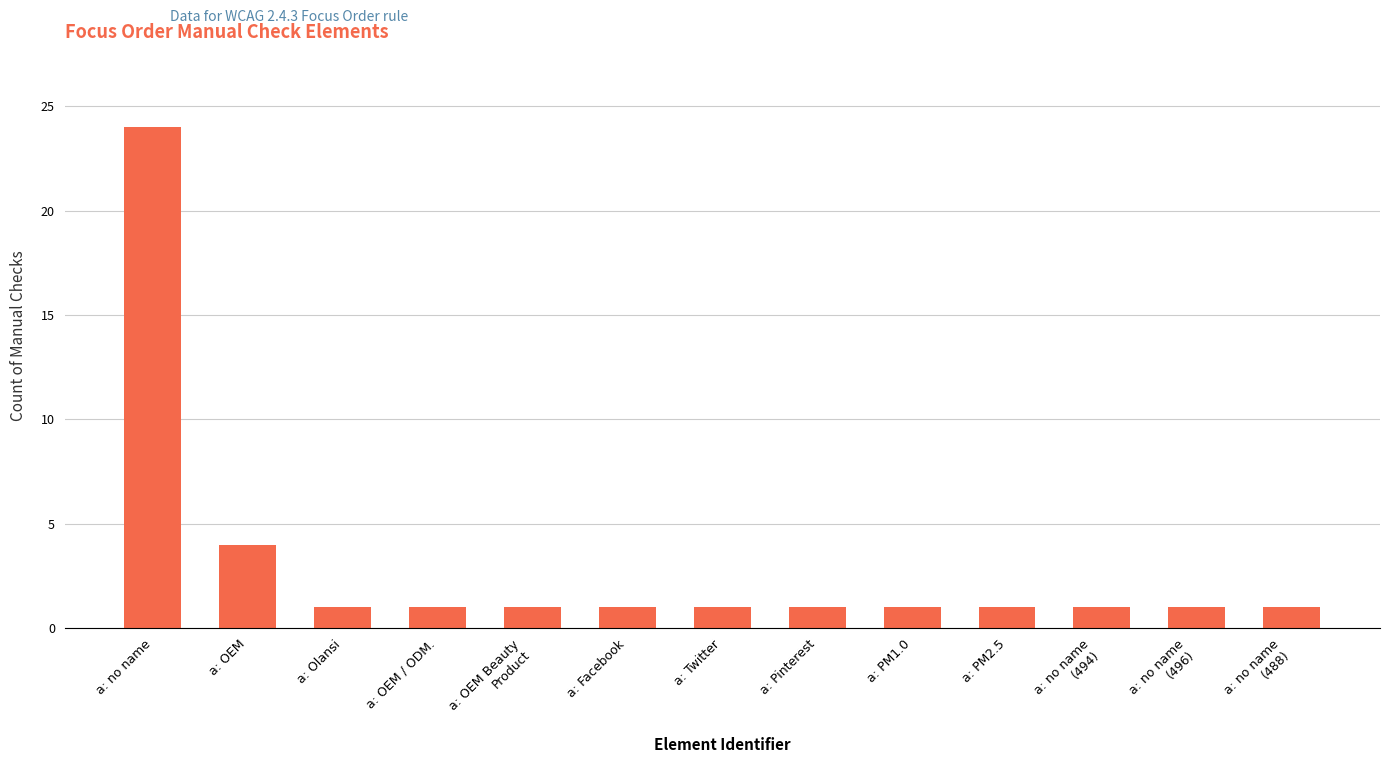

Which category has the highest value across all series?

a: no name